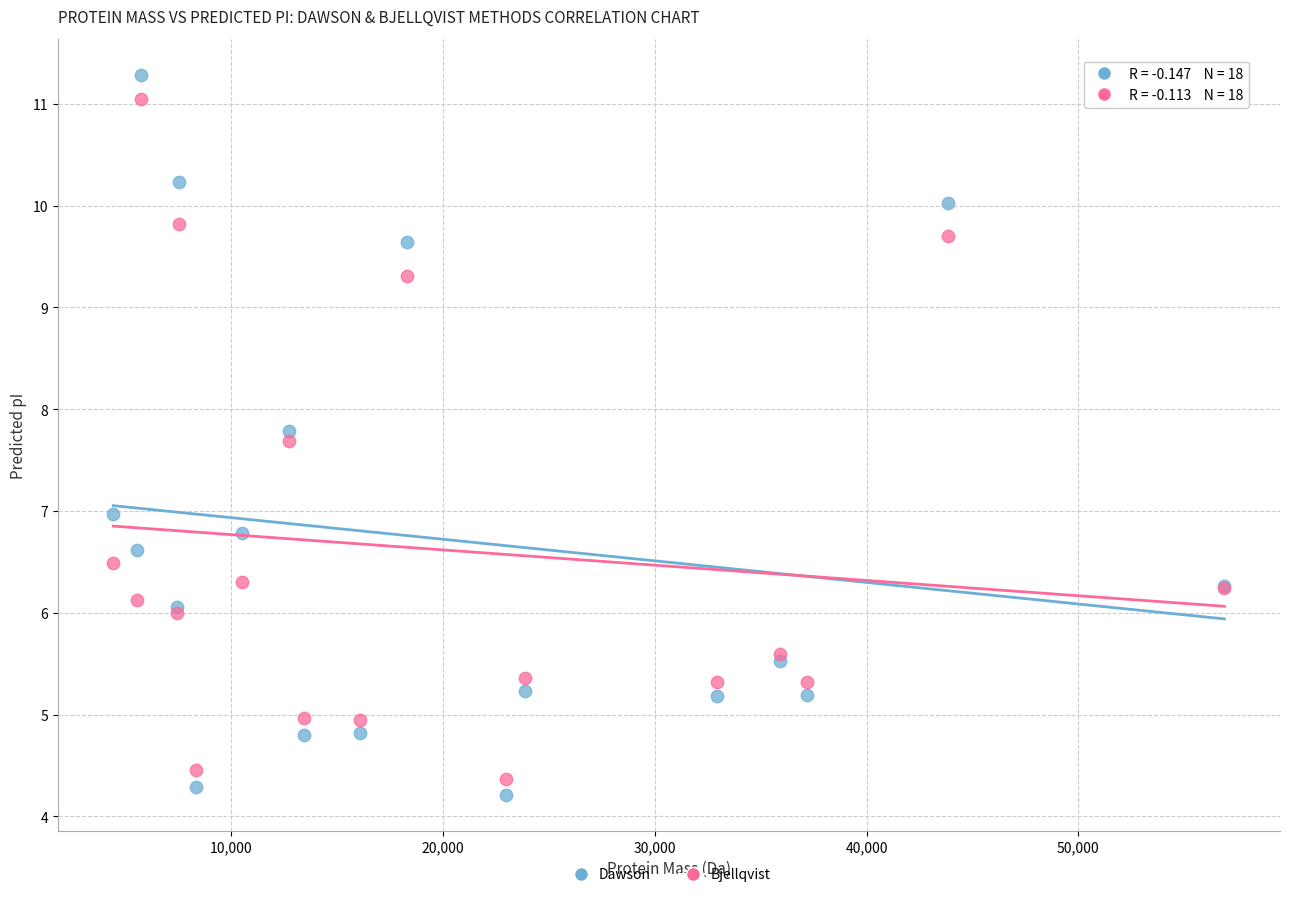

What is the X range (max minus min) for the scatter plot?

52471.4